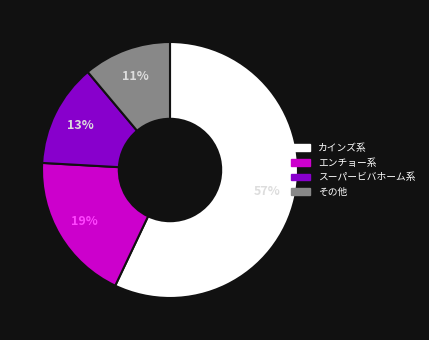

To the nearest percent, what is the average slice percentage?

25%